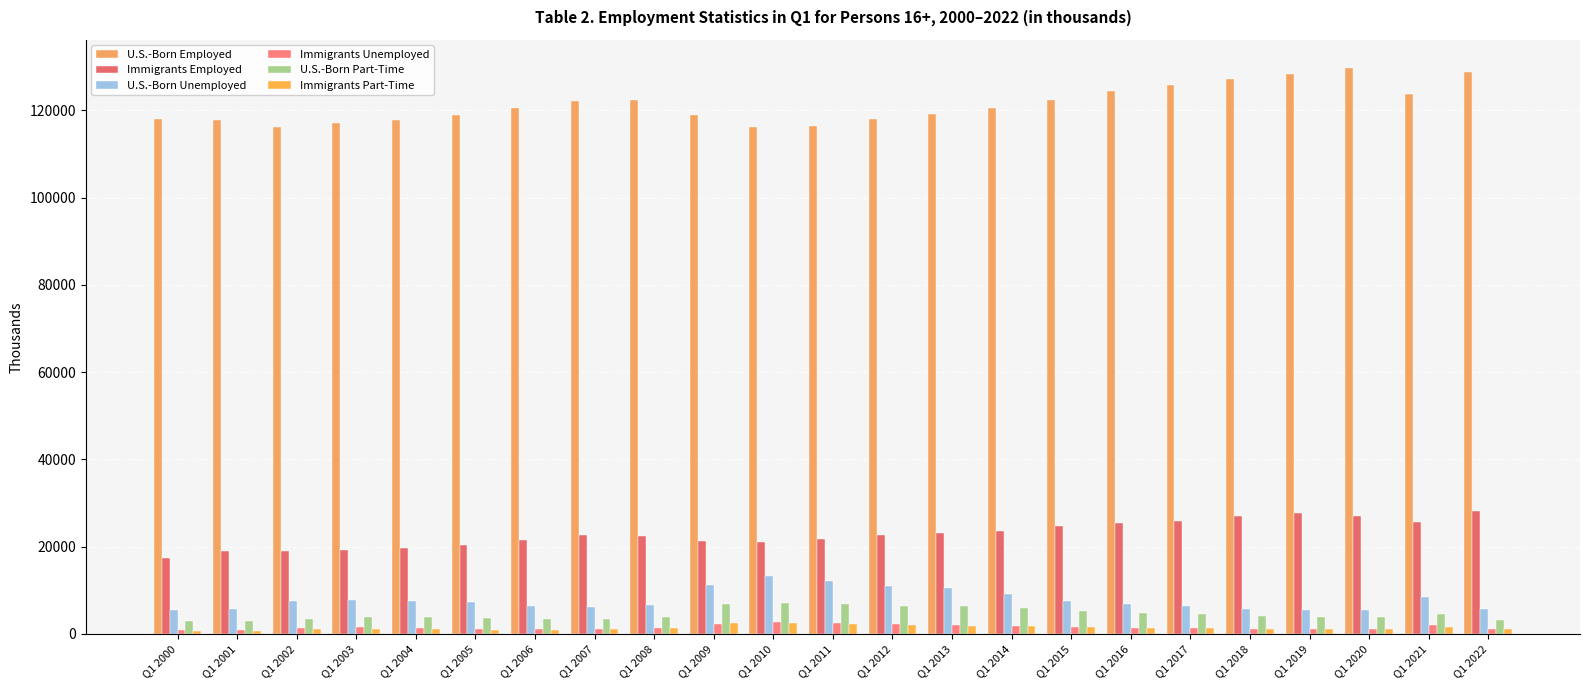

Between Q1 2015 and Q1 2002, which is larger?

Q1 2015